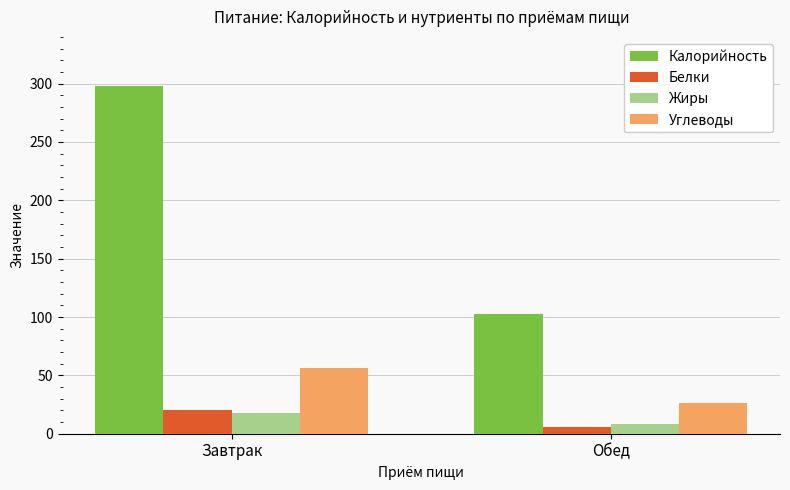

Reading right to left, transcribe all the data shown in this chart.

Калорийность: Обед=103	Завтрак=298
Белки: Обед=6	Завтрак=20
Жиры: Обед=8	Завтрак=18
Углеводы: Обед=26	Завтрак=56